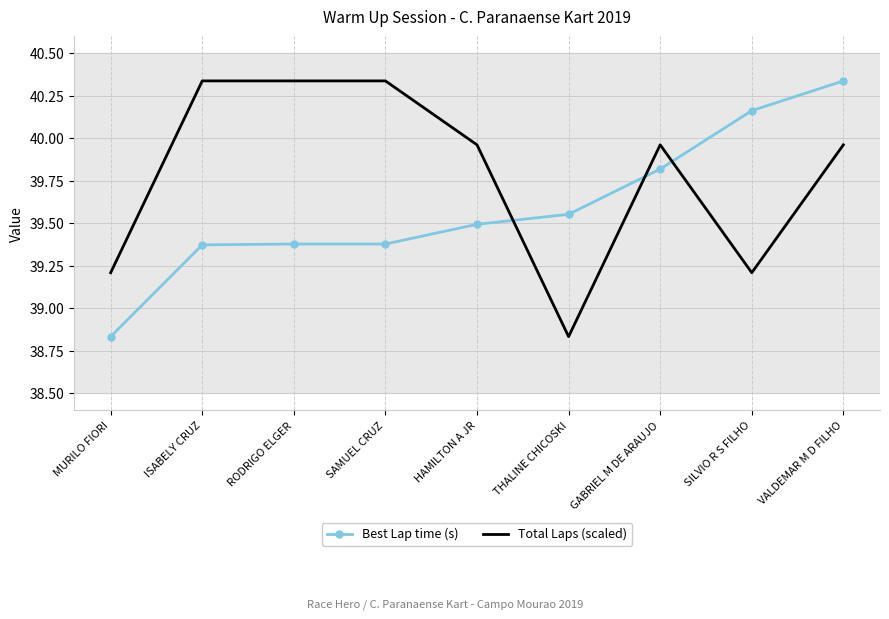

Where do Best Lap time (s) and Total Laps (scaled) first cross each other?

HAMILTON A JR and THALINE CHICOSKI